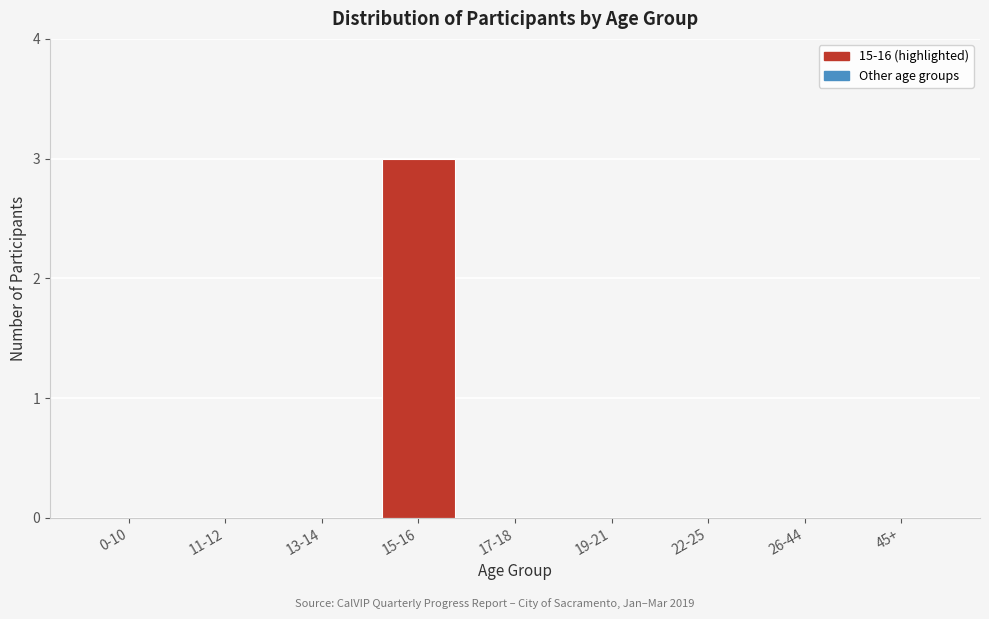

Reading left to right, extract all data points from this chart.

0-10=0	11-12=0	13-14=0	15-16=3	17-18=0	19-21=0	22-25=0	26-44=0	45+=0